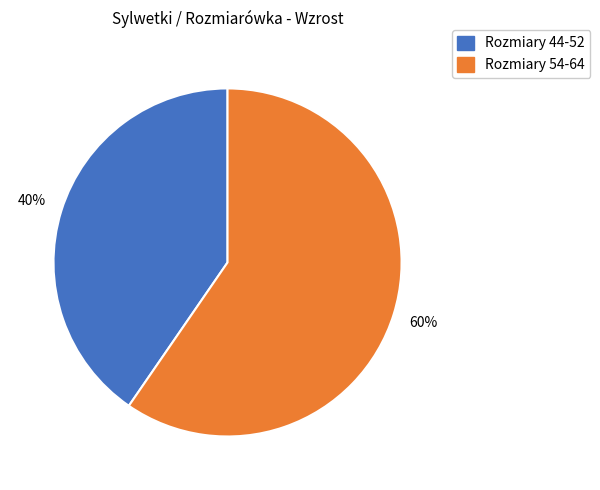

Does Rozmiary 54-64 represent more than half of the total?

Yes